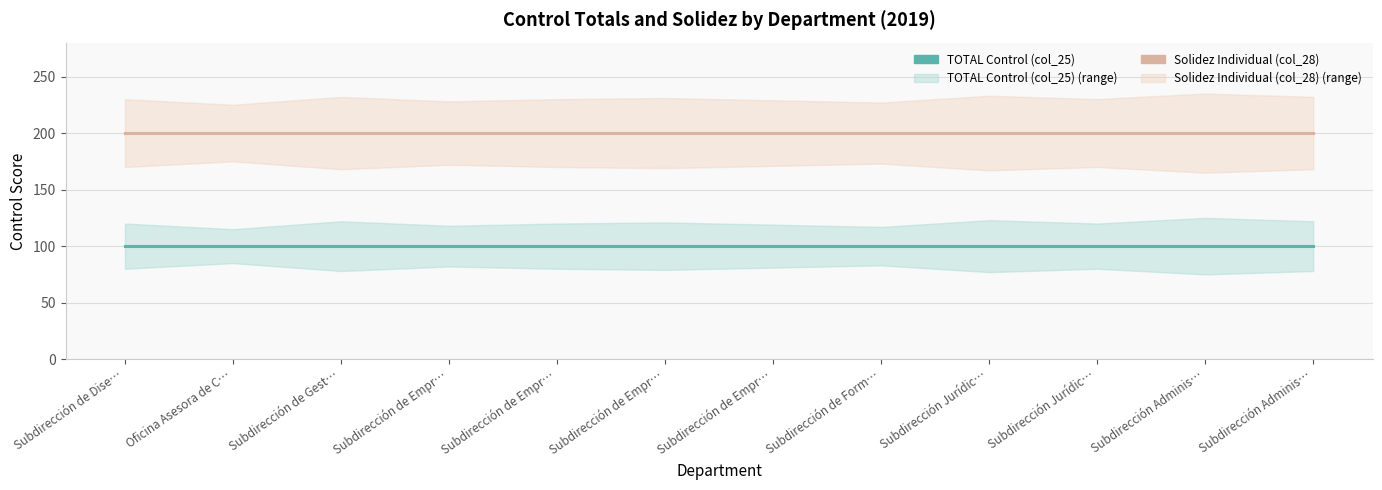

List the series in order of their peak value, lowest first.

TOTAL Control (col_25), Solidez Individual (col_28)